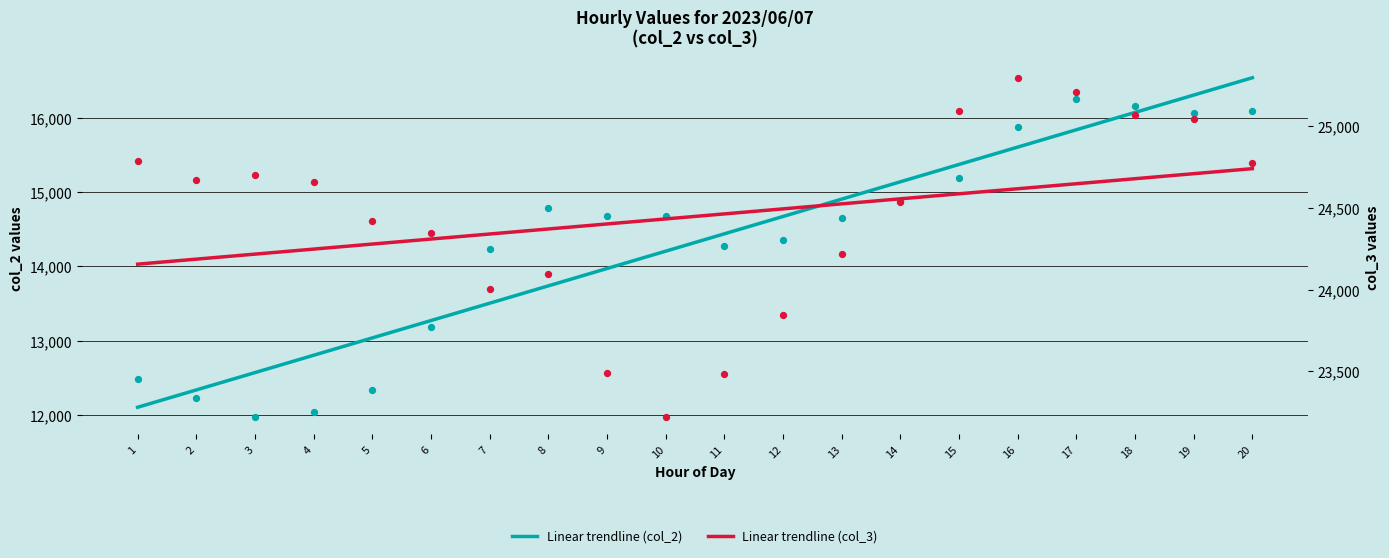

What is the total value across all series at 7?

37843.7